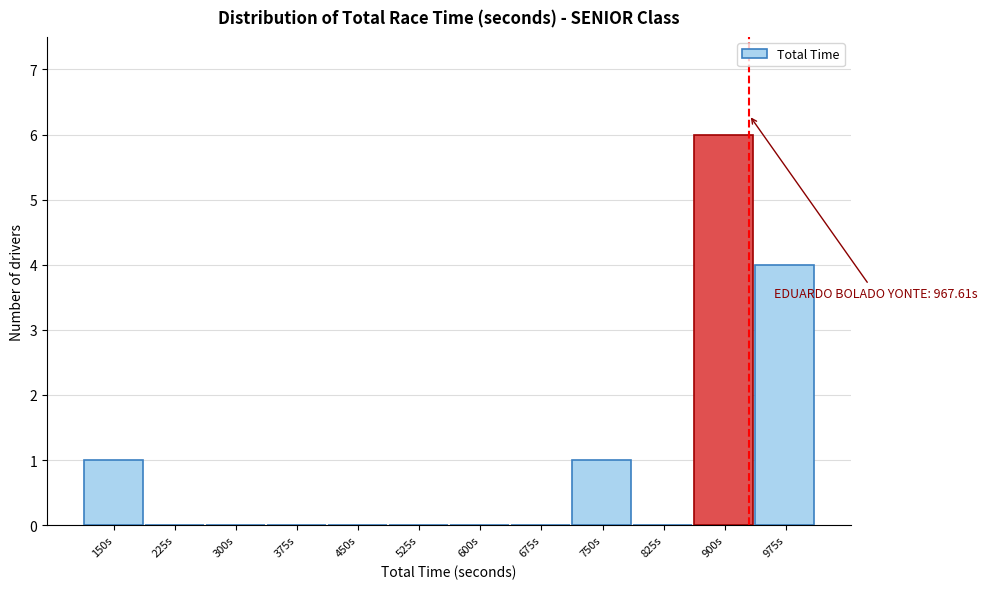

Reading right to left, extract all data points from this chart.

975s=4	900s=6	825s=0	750s=1	675s=0	600s=0	525s=0	450s=0	375s=0	300s=0	225s=0	150s=1